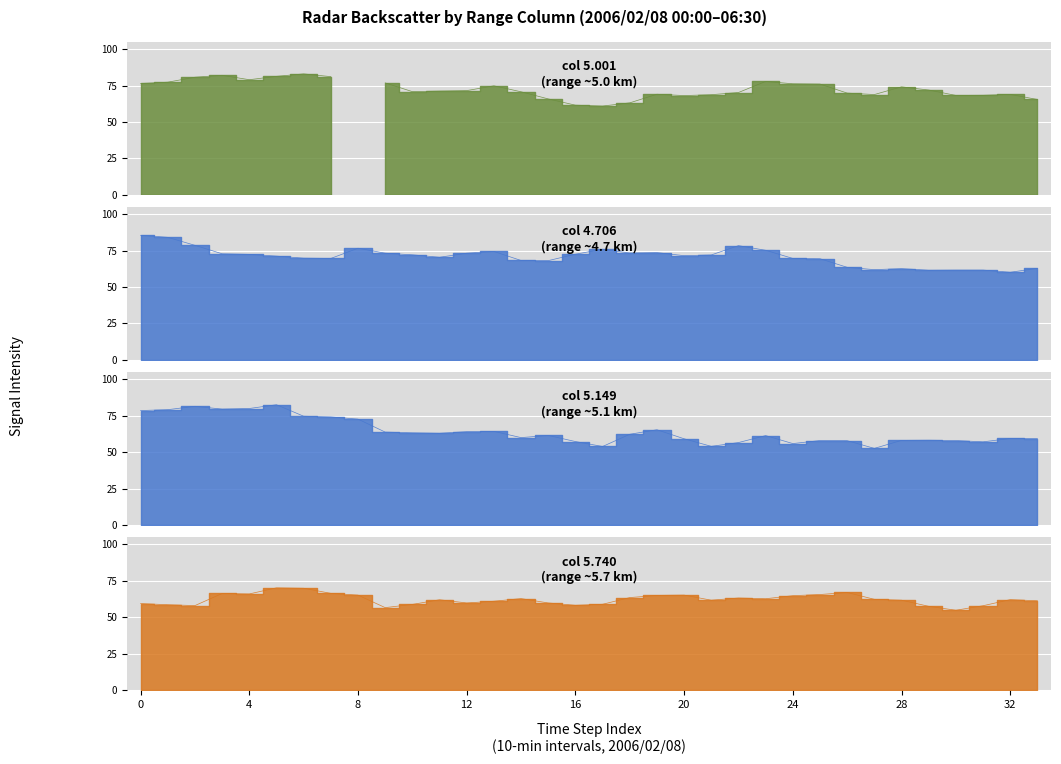

What is the sum of all 4.706 values?

2410.6